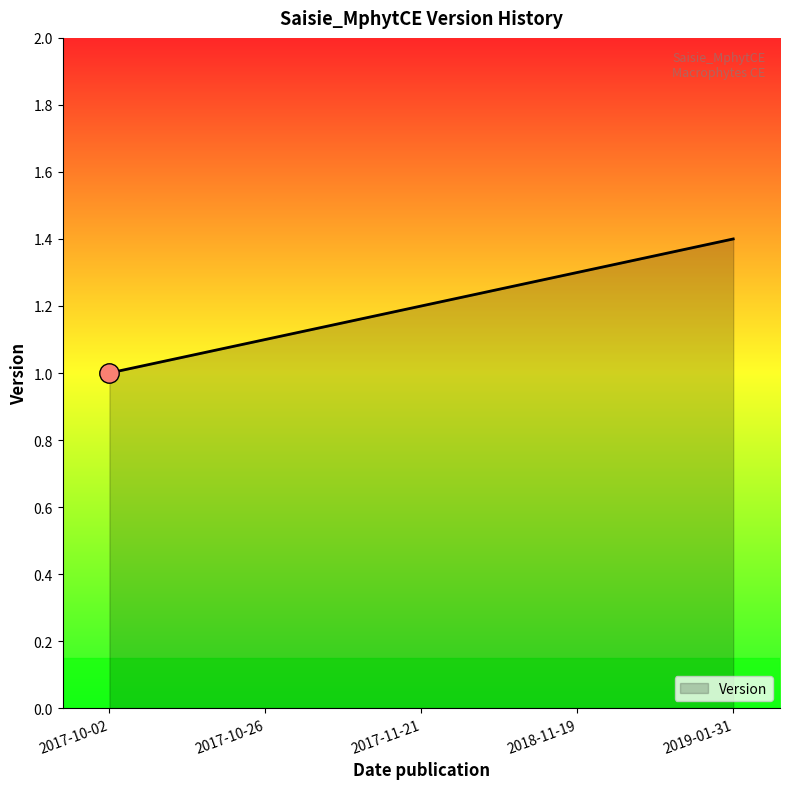

List the labels in order of value, smallest first.

2017-10-02, 2017-10-26, 2017-11-21, 2018-11-19, 2019-01-31